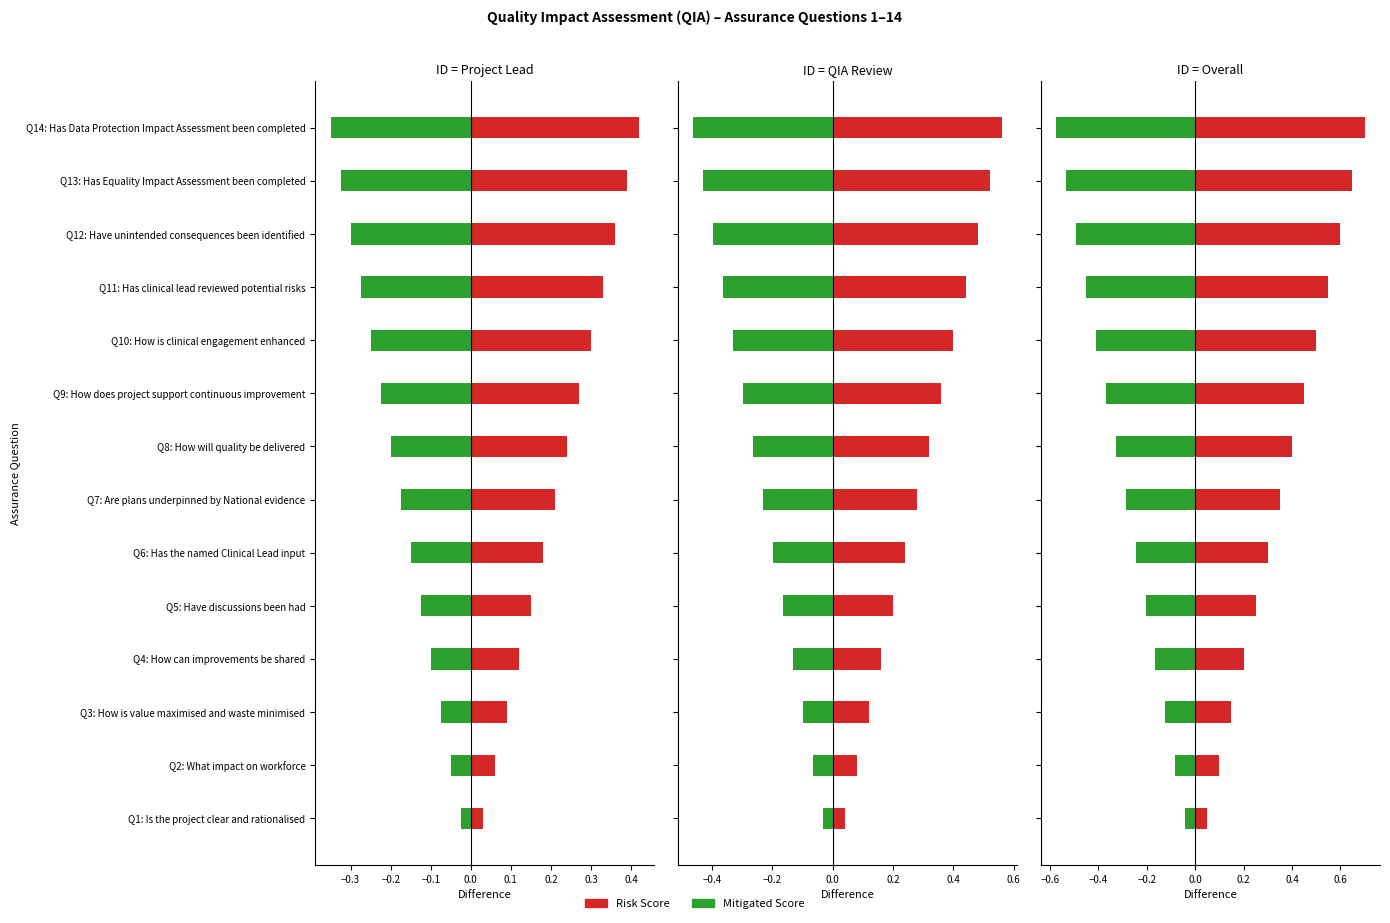

What is the label of the 4th bar from the right?

Q11: Has clinical lead reviewed potential risks